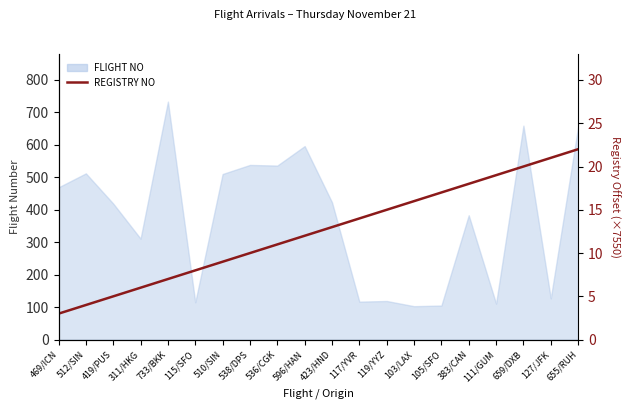

What is the average value?

12